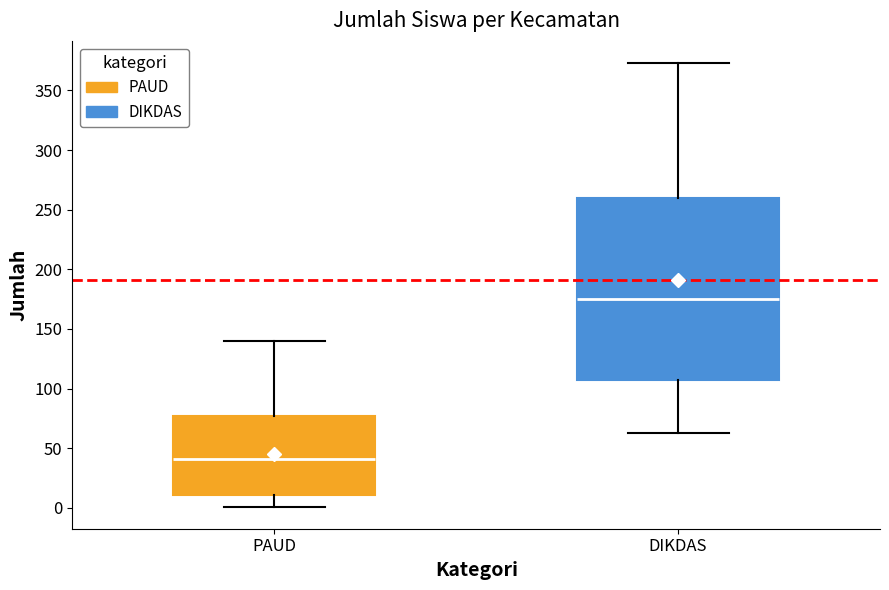

Which box's median line is the lowest?

PAUD